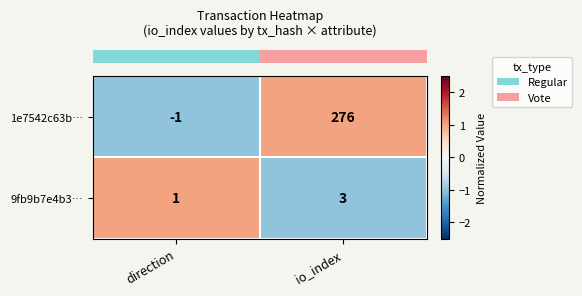

Where is 9fb9b7e4b3… nearest to the value 2?

direction